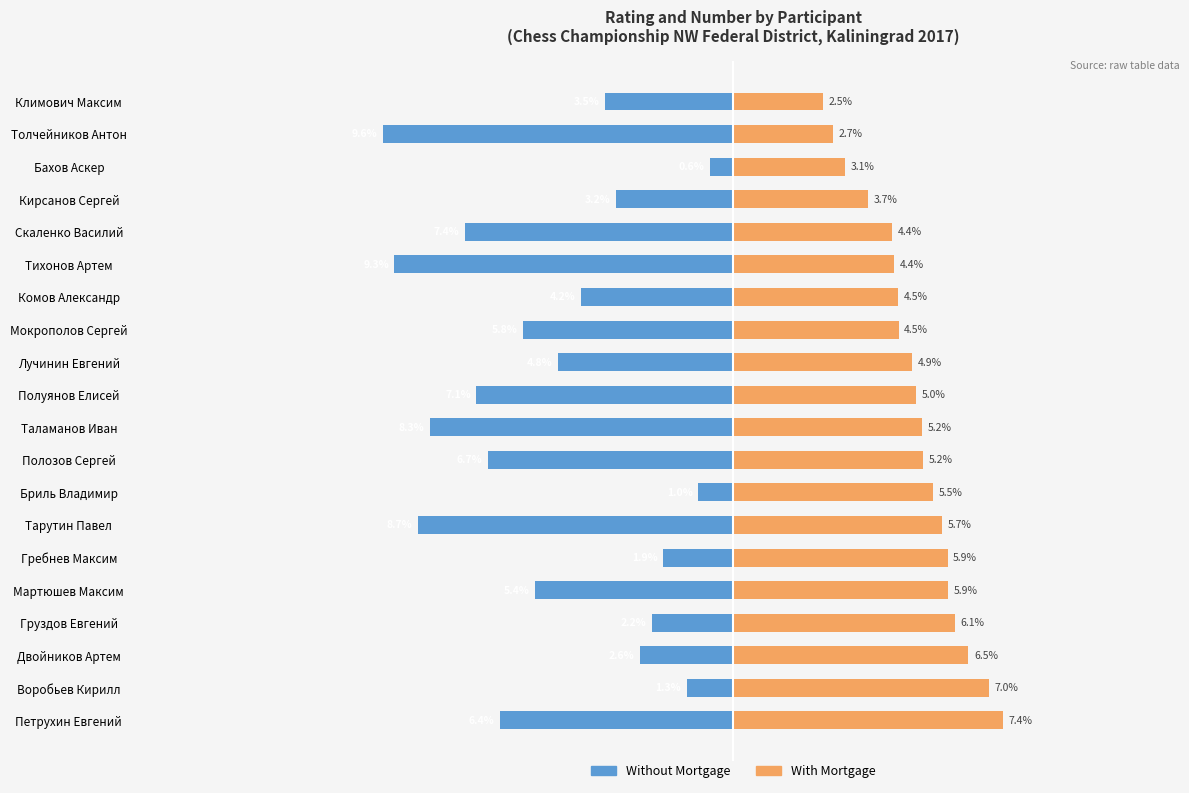

The Without Mortgage series shows -4.7 at Толчейников Антон. True or false?

False